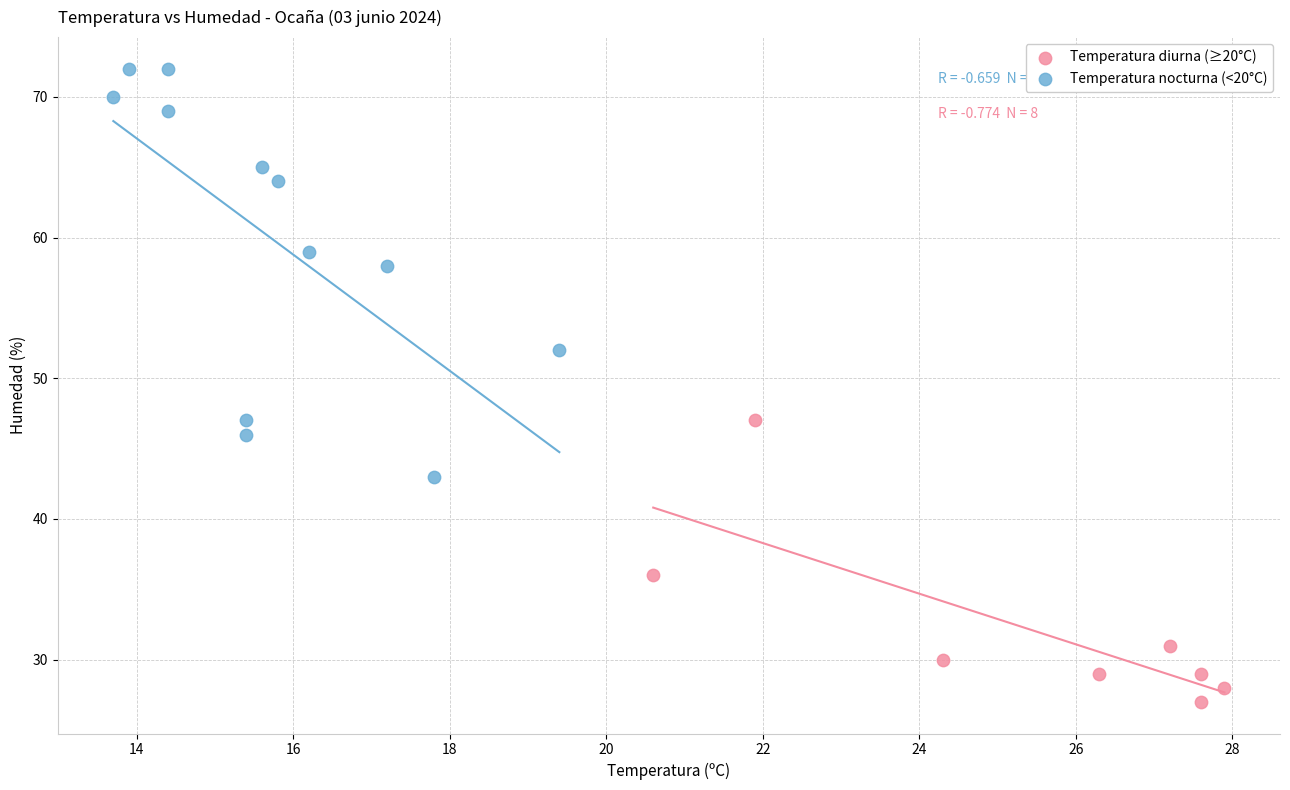

Which series reaches the maximum Y coordinate?

Temperatura nocturna (<20°C)